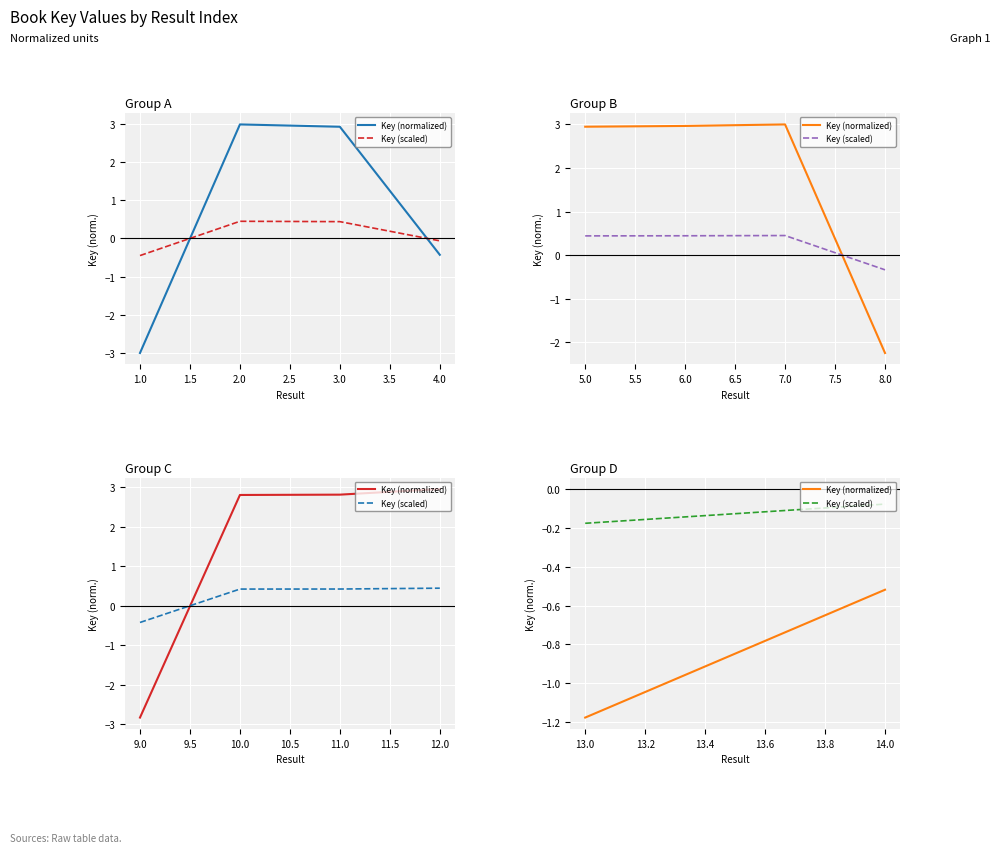

The Key (normalized) series shows -1.7 at 13.0. True or false?

False